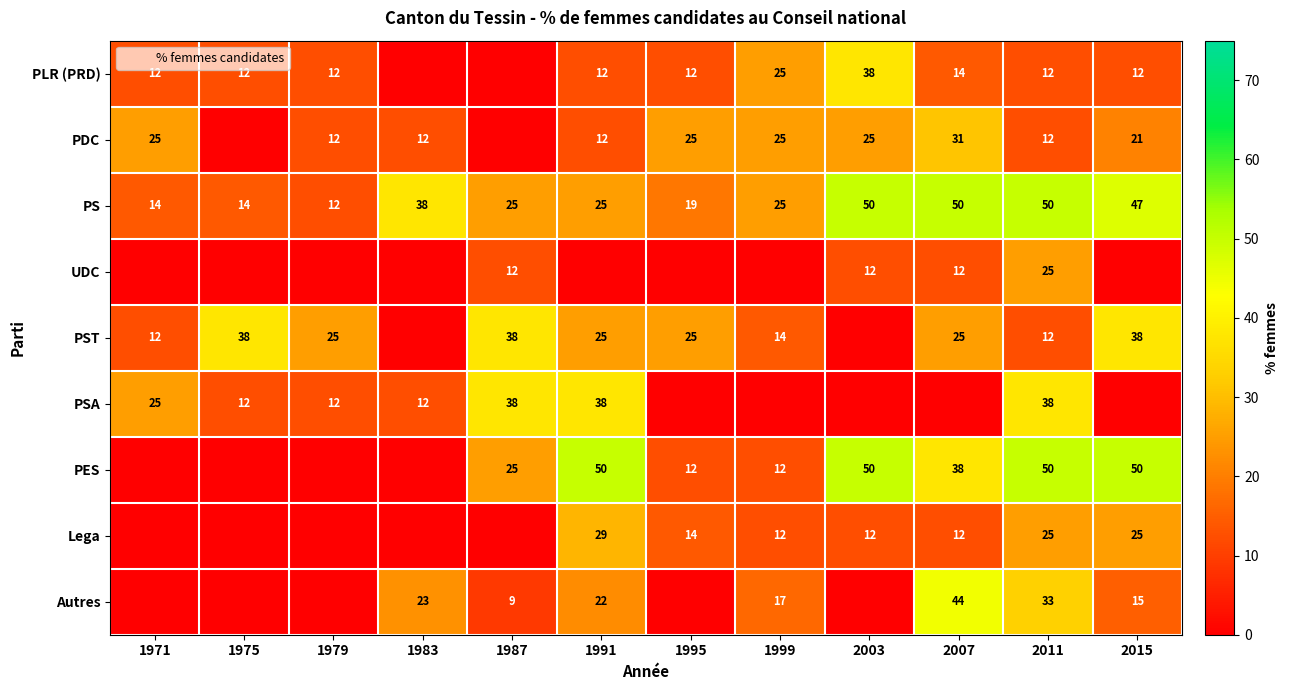

What is the difference between the highest and lowest values at 1991?

50.0